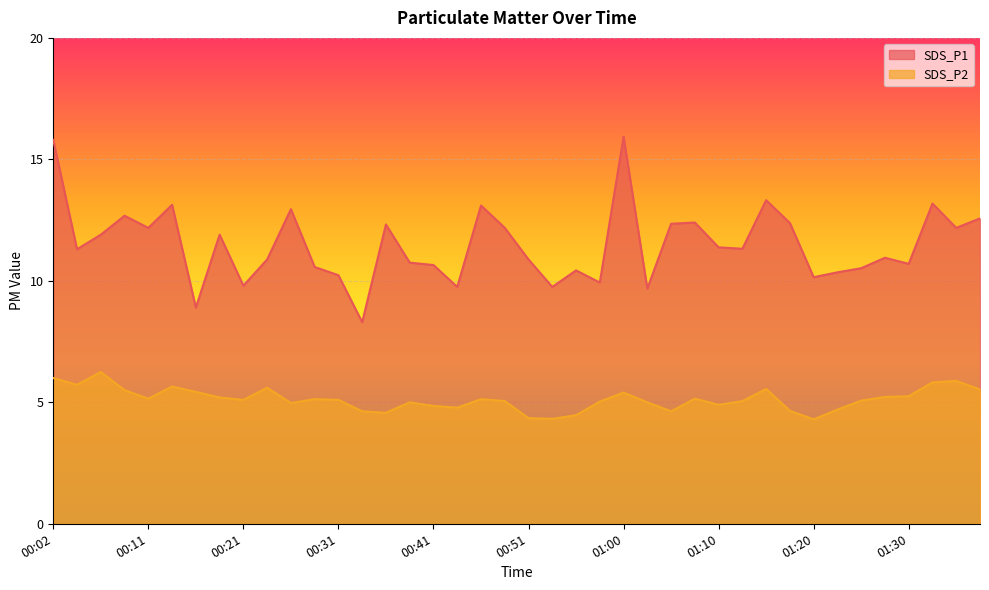

Reading left to right, what are all the values shown in this chart?

SDS_P1: 00:02=15.8	00:04=11.3	00:07=11.9	00:09=12.7	00:11=12.2	00:14=13.1	00:16=8.9	00:19=11.9	00:21=9.8	00:24=10.9	00:26=12.9	00:29=10.6	00:31=10.2	00:33=8.3	00:36=12.3	00:38=10.8	00:41=10.7	00:43=9.8	00:46=13.1	00:48=12.2	00:51=10.9	00:53=9.8	00:55=10.4	00:58=9.9	01:00=15.9	01:03=9.7	01:05=12.3	01:08=12.4	01:10=11.4	01:13=11.3	01:15=13.3	01:18=12.4	01:20=10.2	01:23=10.3	01:25=10.5	01:28=10.9	01:30=10.7	01:33=13.2	01:35=12.2	01:38=12.6
SDS_P2: 00:02=6.0	00:04=5.7	00:07=6.2	00:09=5.5	00:11=5.2	00:14=5.7	00:16=5.4	00:19=5.2	00:21=5.1	00:24=5.6	00:26=5.0	00:29=5.1	00:31=5.1	00:33=4.6	00:36=4.6	00:38=5.0	00:41=4.8	00:43=4.8	00:46=5.1	00:48=5.0	00:51=4.3	00:53=4.3	00:55=4.5	00:58=5.0	01:00=5.4	01:03=5.0	01:05=4.6	01:08=5.2	01:10=4.9	01:13=5.0	01:15=5.5	01:18=4.7	01:20=4.3	01:23=4.7	01:25=5.1	01:28=5.2	01:30=5.2	01:33=5.8	01:35=5.9	01:38=5.5